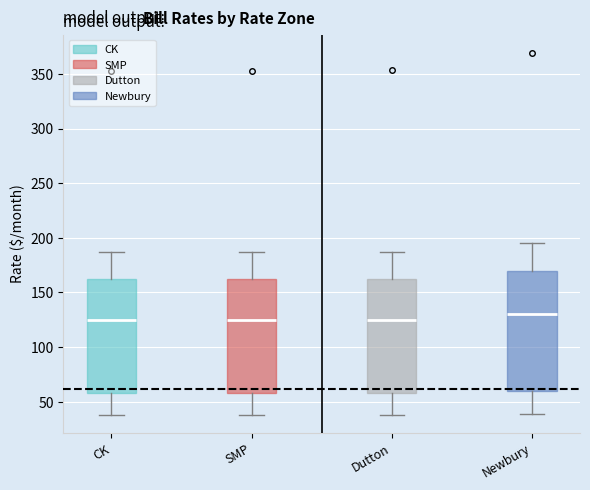

Comparing the boxes themselves (not the whiskers), which one is the tallest?

Newbury